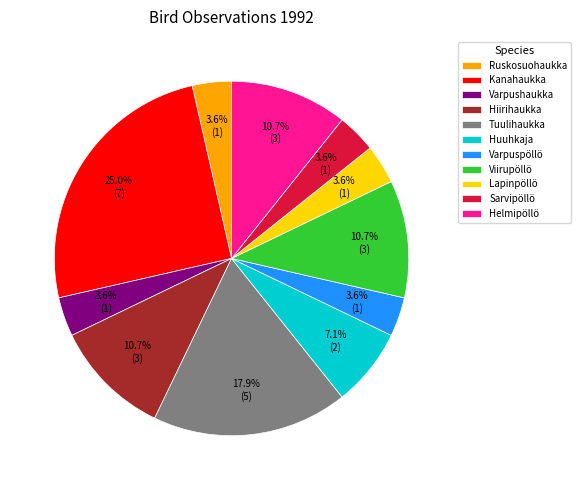

Does Hiirihaukka represent more than half of the total?

No